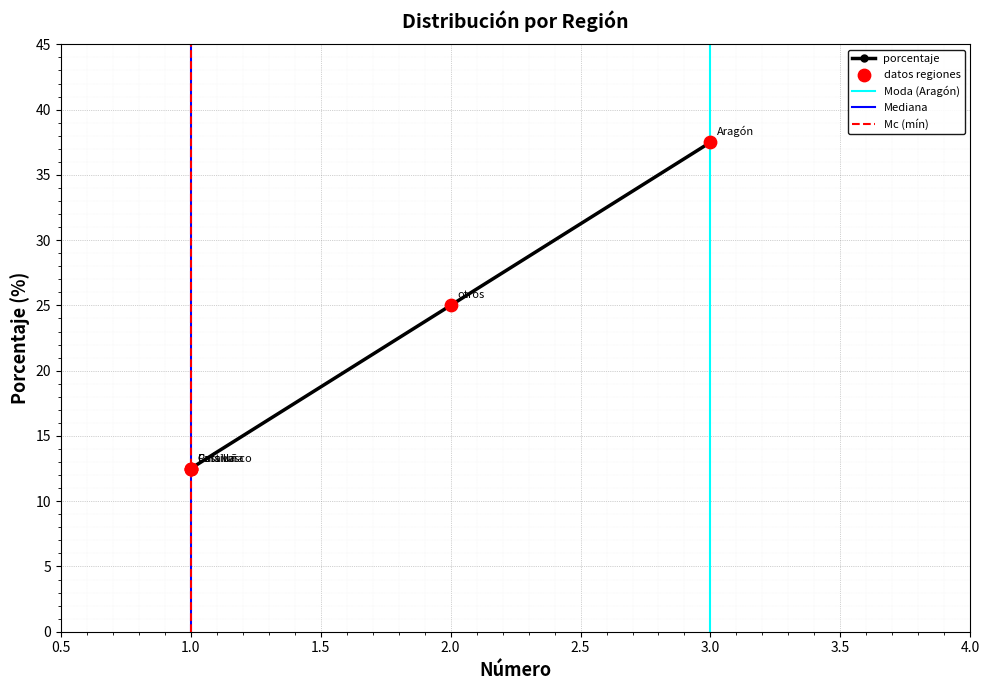

What is the change in value from País vasco to otros?

+12.5